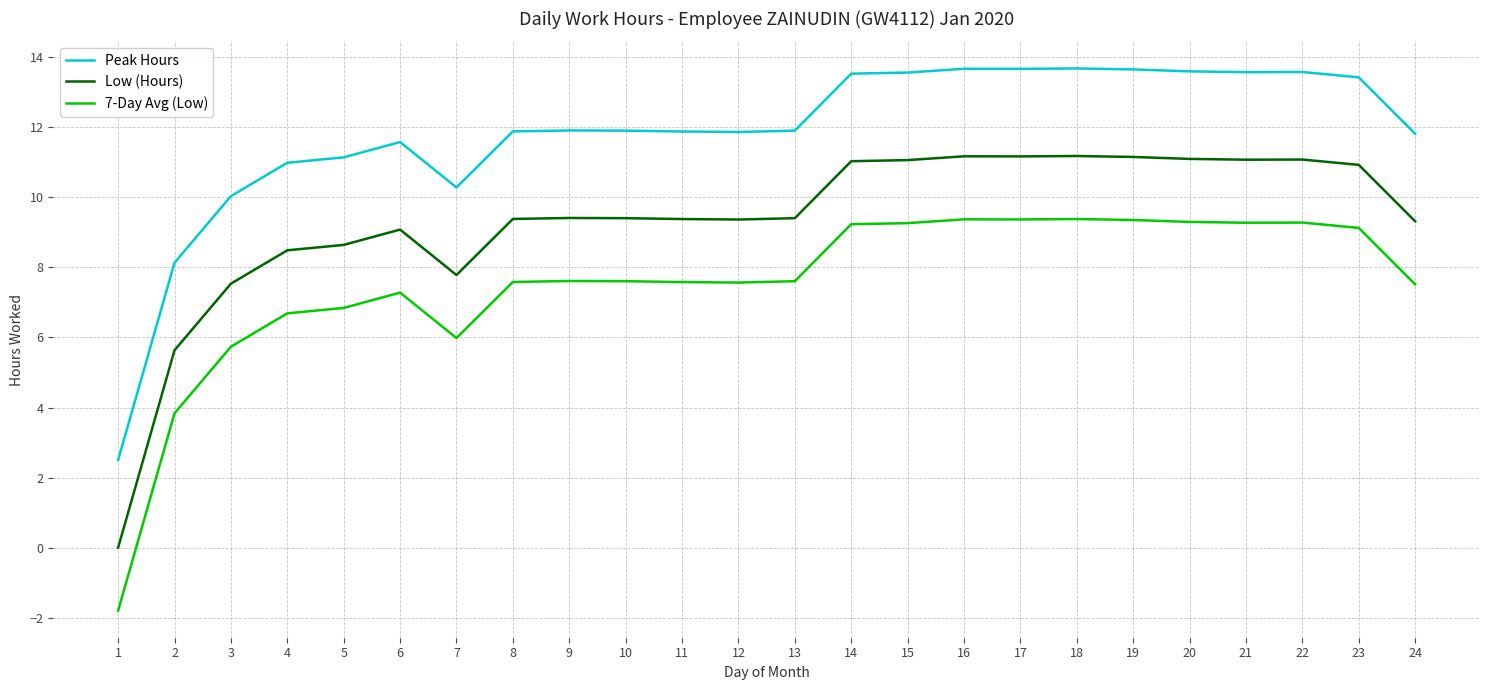

What is the difference between the maximum and minimum values in the Low (Hours) series?

11.2